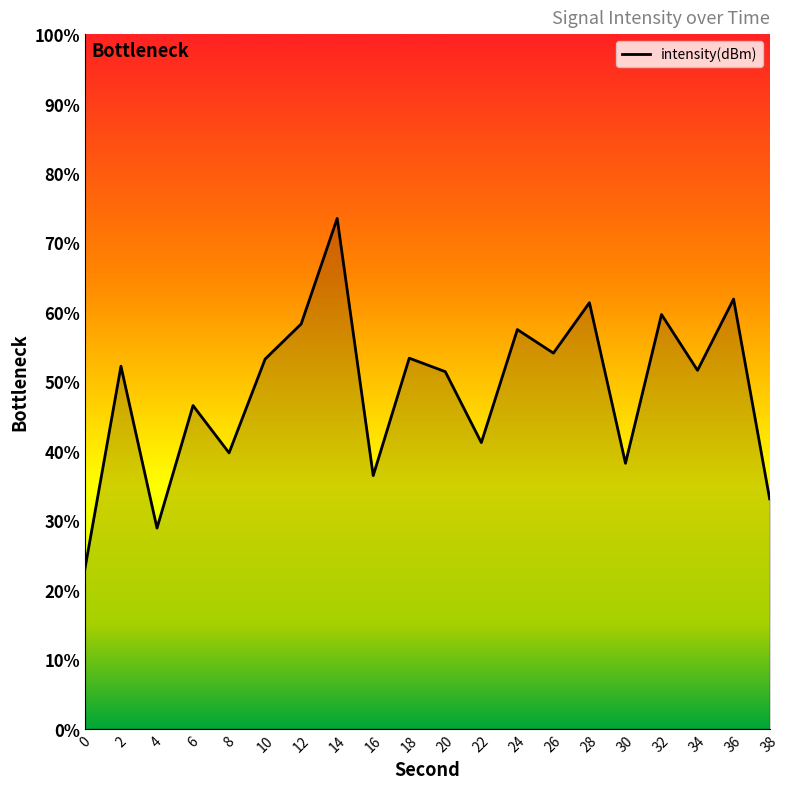

What is the minimum value shown in the chart?

-136.9